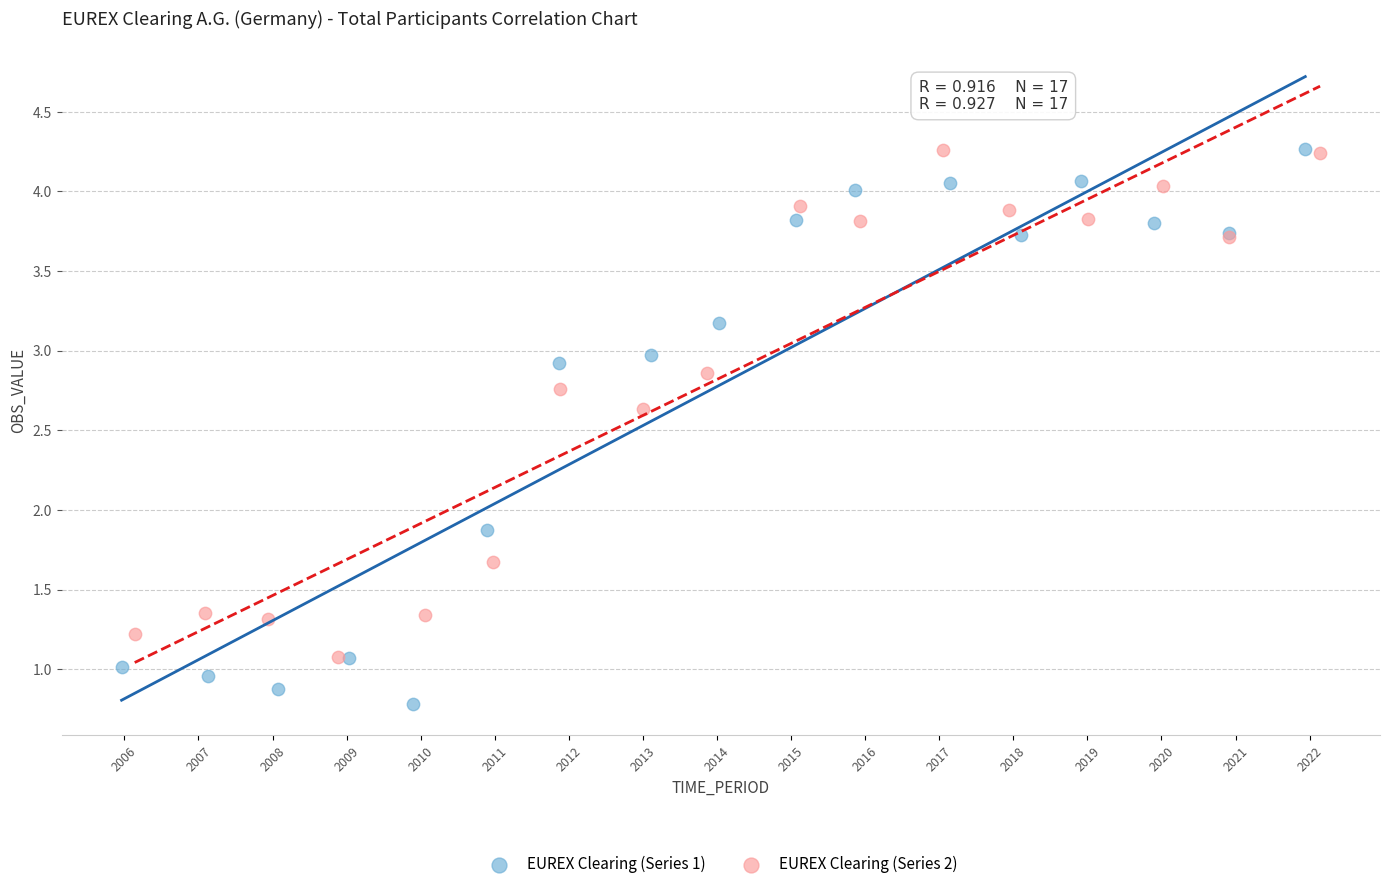

Which series contains the lowest Y value?

EUREX Clearing (Series 1)